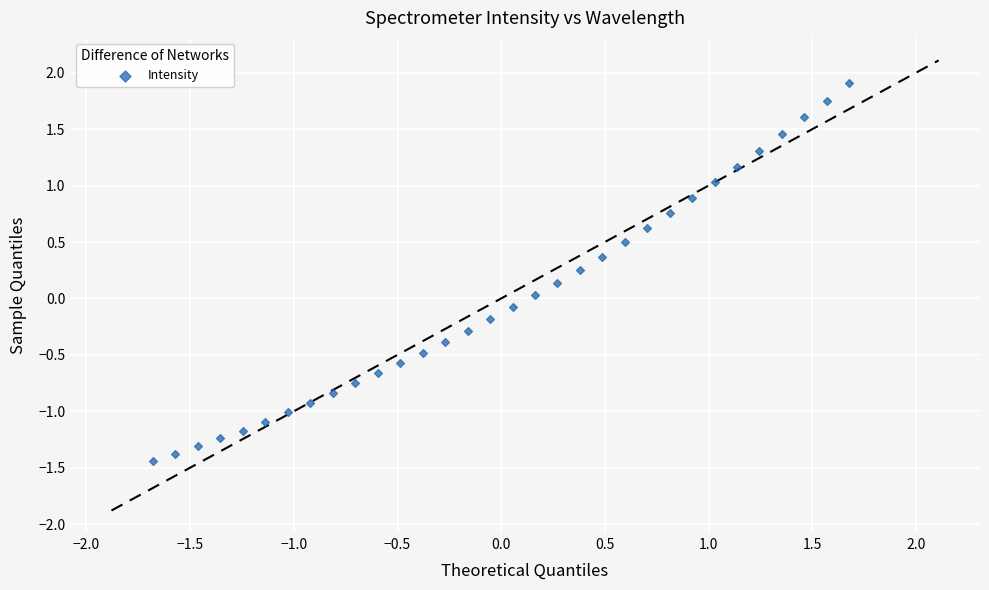

What is the range of X values (max minus min)?

3.4